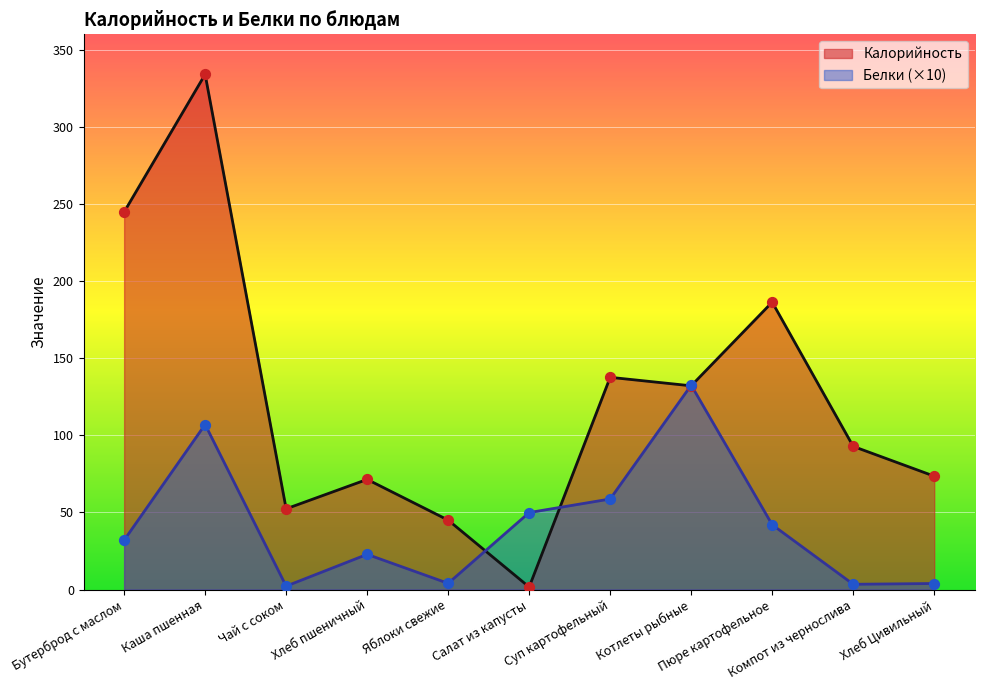

At which category is the sum across all series the highest?

Каша пшенная